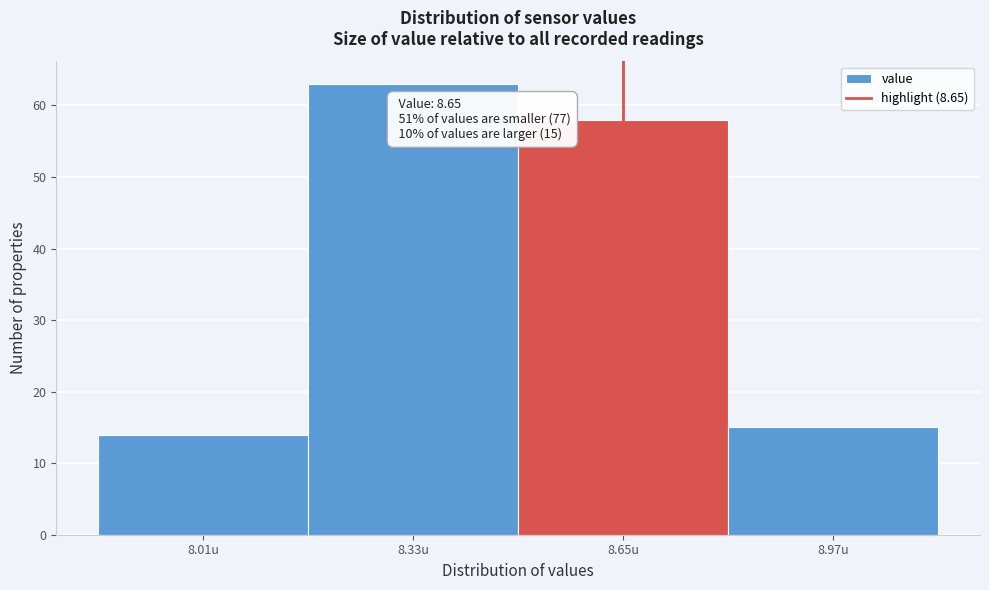

Which range on the x-axis has the tallest bar?

8.17 to 8.49